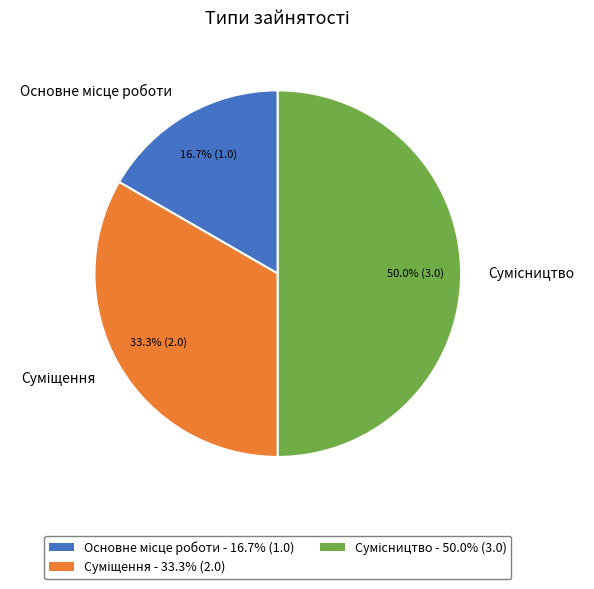

What is the largest slice in the pie chart?

Сумісництво